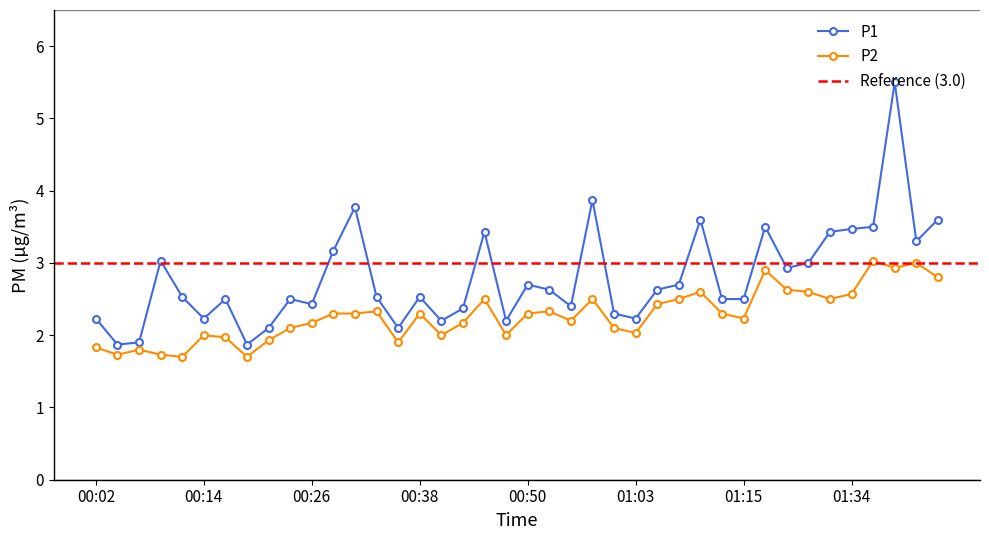

Reading left to right, extract all data points from this chart.

P1: 00:02=2.2	00:04=1.9	00:07=1.9	00:09=3.0	00:11=2.5	00:14=2.2	00:16=2.5	00:19=1.9	00:21=2.1	00:24=2.5	00:26=2.4	00:28=3.2	00:31=3.8	00:33=2.5	00:36=2.1	00:38=2.5	00:41=2.2	00:43=2.4	00:45=3.4	00:48=2.2	00:50=2.7	00:53=2.6	00:55=2.4	00:58=3.9	01:00=2.3	01:03=2.2	01:05=2.6	01:07=2.7	01:10=3.6	01:12=2.5	01:15=2.5	01:17=3.5	01:20=2.9	01:22=3.0	01:28=3.4	01:34=3.5	01:38=3.5	01:40=5.5	01:44=3.3	01:46=3.6
P2: 00:02=1.8	00:04=1.7	00:07=1.8	00:09=1.7	00:11=1.7	00:14=2.0	00:16=2.0	00:19=1.7	00:21=1.9	00:24=2.1	00:26=2.2	00:28=2.3	00:31=2.3	00:33=2.3	00:36=1.9	00:38=2.3	00:41=2.0	00:43=2.2	00:45=2.5	00:48=2.0	00:50=2.3	00:53=2.3	00:55=2.2	00:58=2.5	01:00=2.1	01:03=2.0	01:05=2.4	01:07=2.5	01:10=2.6	01:12=2.3	01:15=2.2	01:17=2.9	01:20=2.6	01:22=2.6	01:28=2.5	01:34=2.6	01:38=3.0	01:40=2.9	01:44=3.0	01:46=2.8